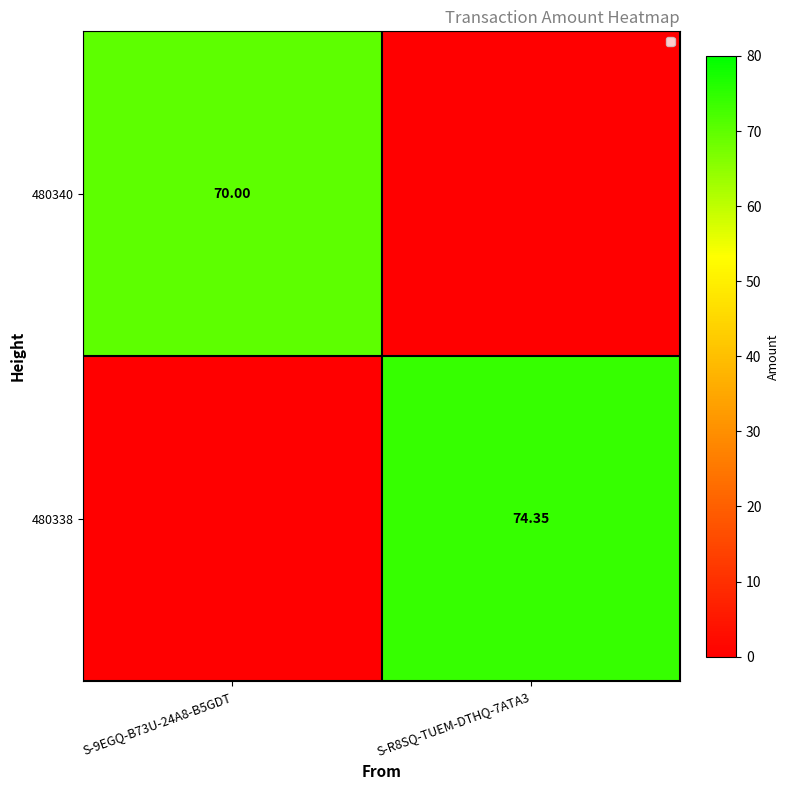

Which category has the highest value in the 480340 series?

S-9EGQ-B73U-24A8-B5GDT